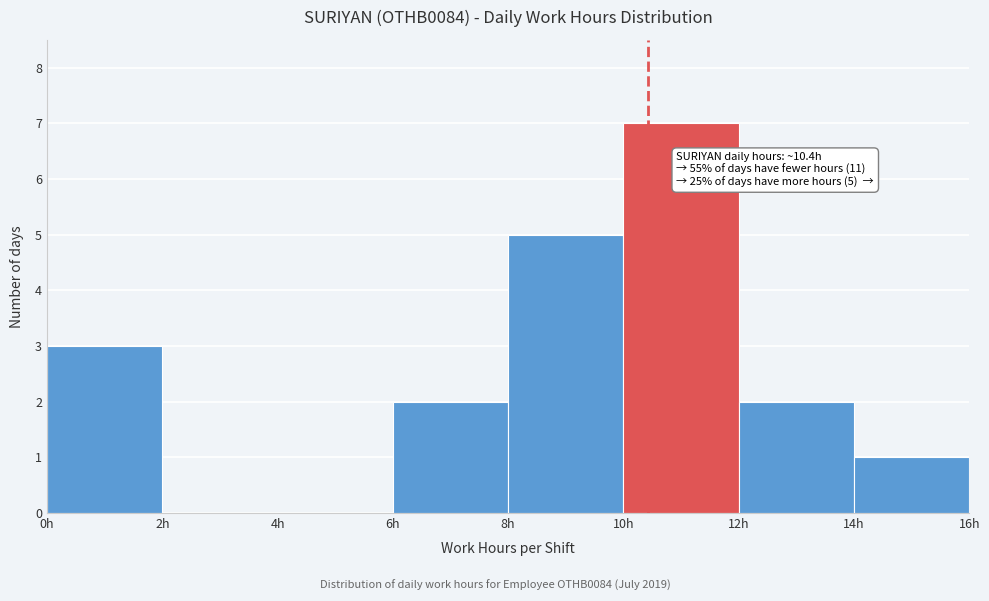

Over which range of the x-axis is the bar tallest?

10 to 12